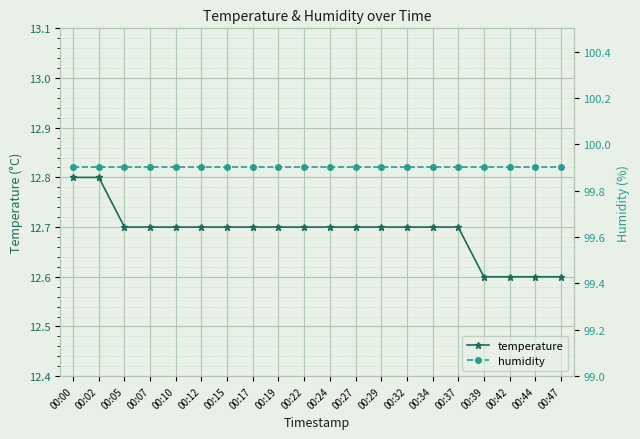

How many temperature values are between 12 and 13?

20